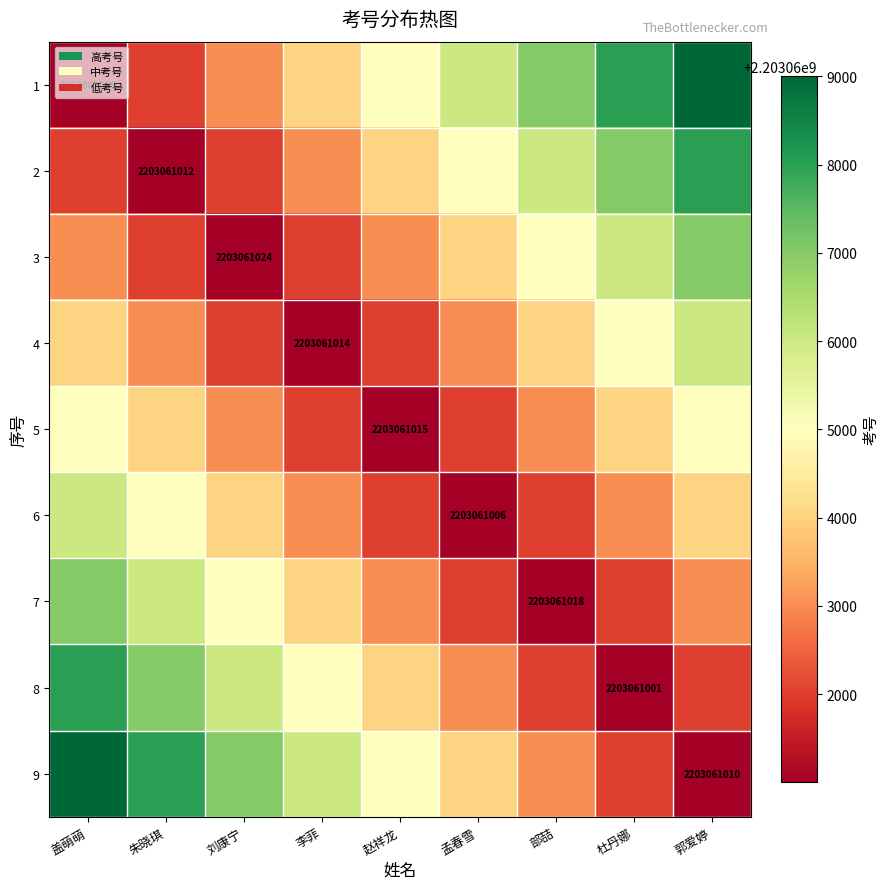

What is the maximum value shown in the chart?

2203069001